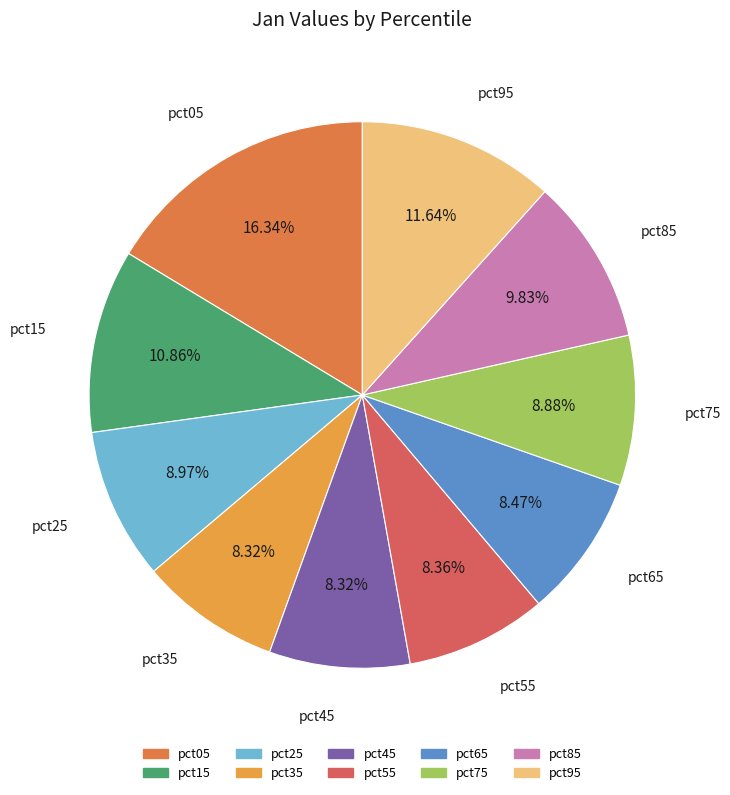

Does pct45 account for over 50% of the chart?

No